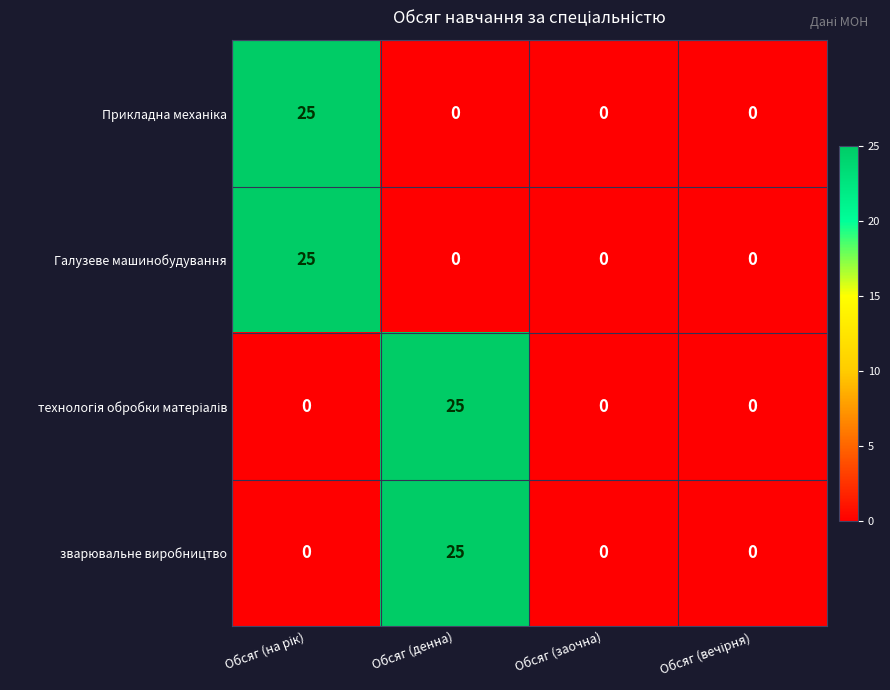

What is the maximum value shown in the chart?

25